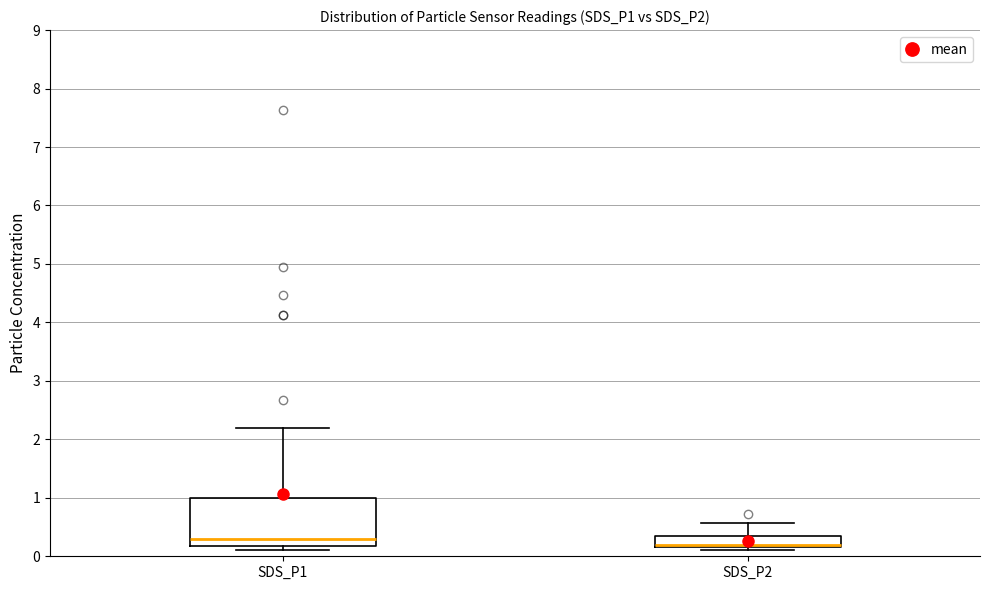

Comparing the boxes themselves (not the whiskers), which one is the tallest?

SDS_P1